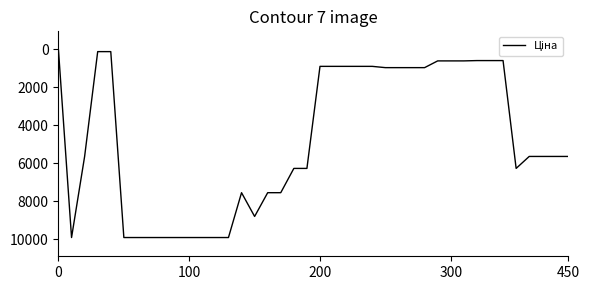

Does the chart have visible grid lines?

No